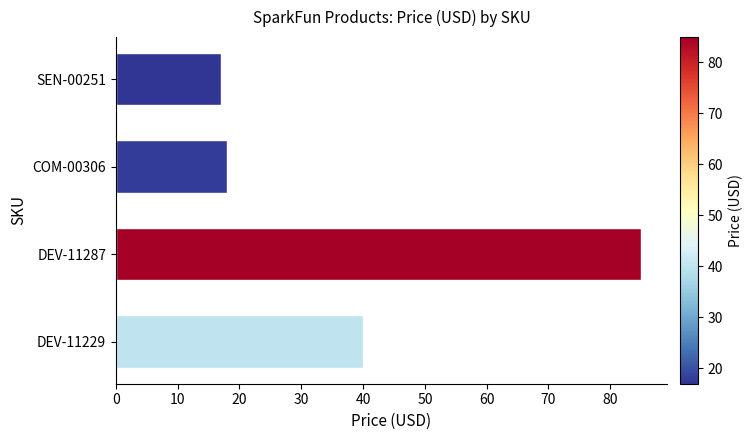

How many bars are there in total?

4